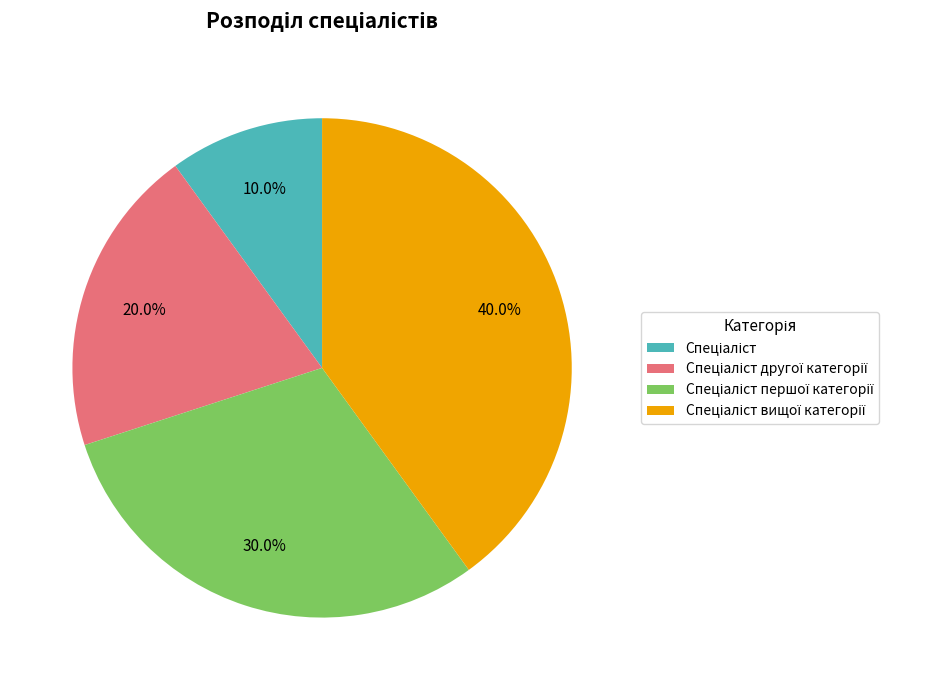

Does any single category account for the majority?

No